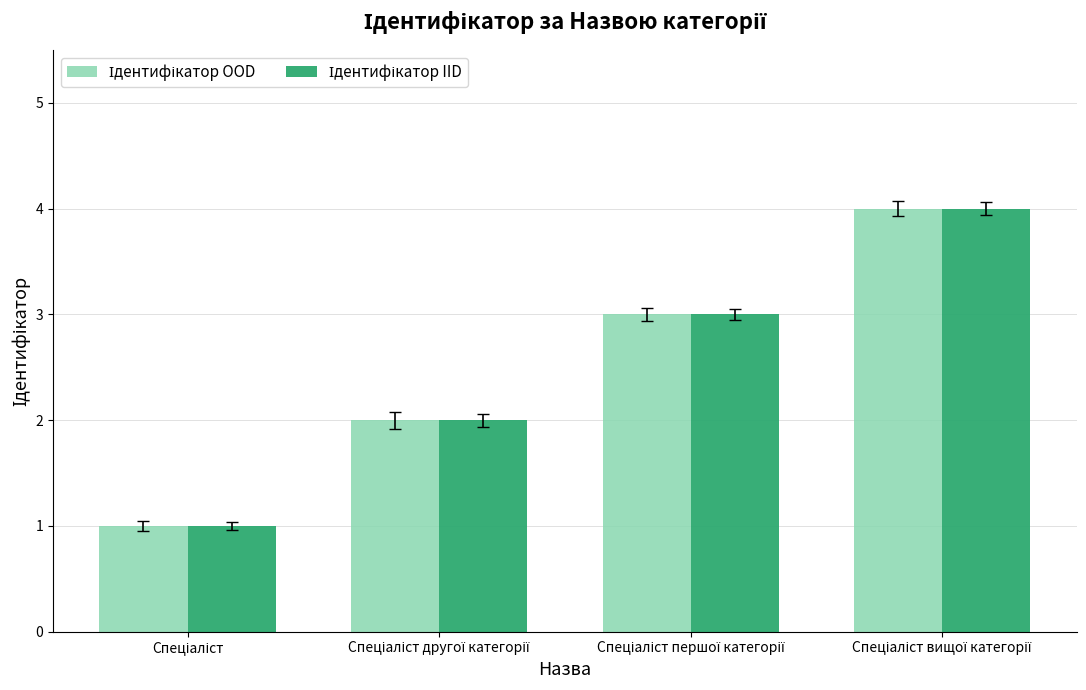

What is the maximum value shown in the chart?

4